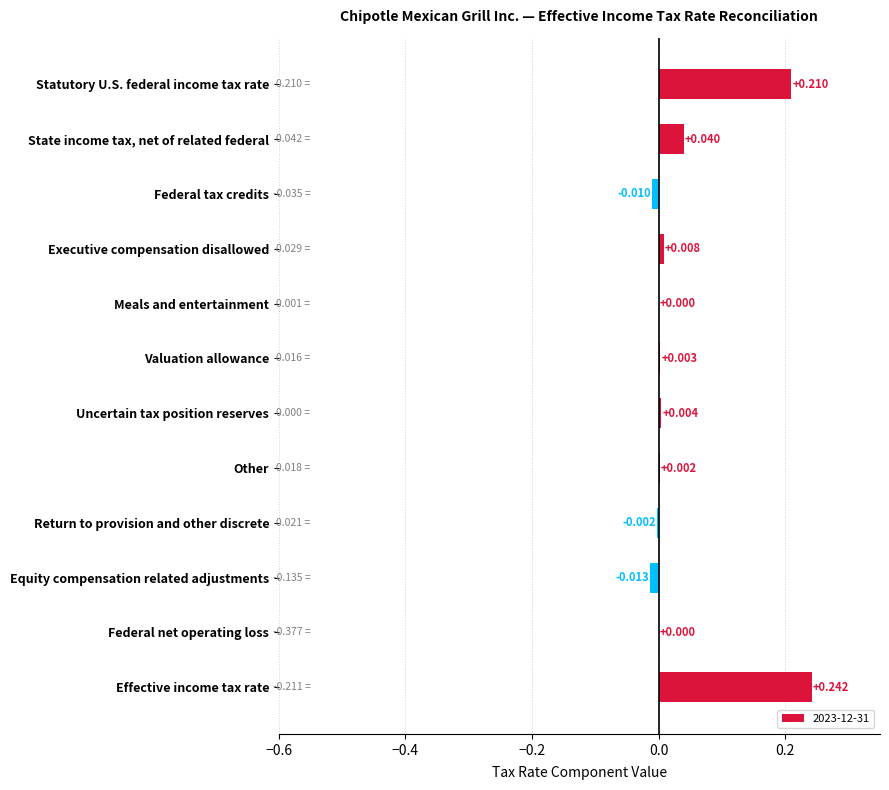

Count the number of categories in the chart.

12